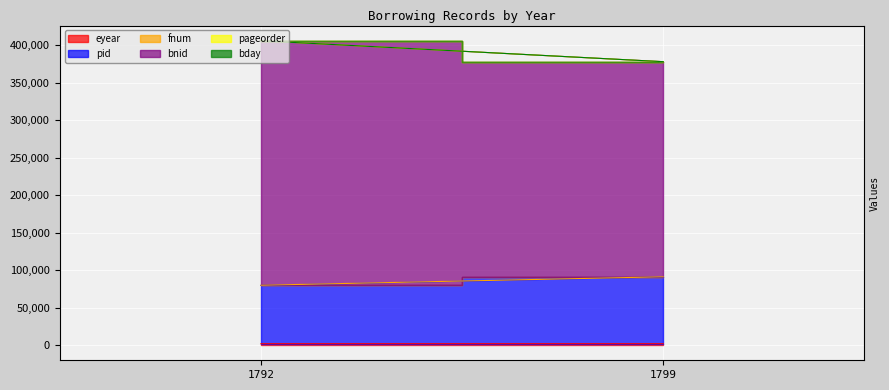

At which category is the sum across all series the highest?

1792